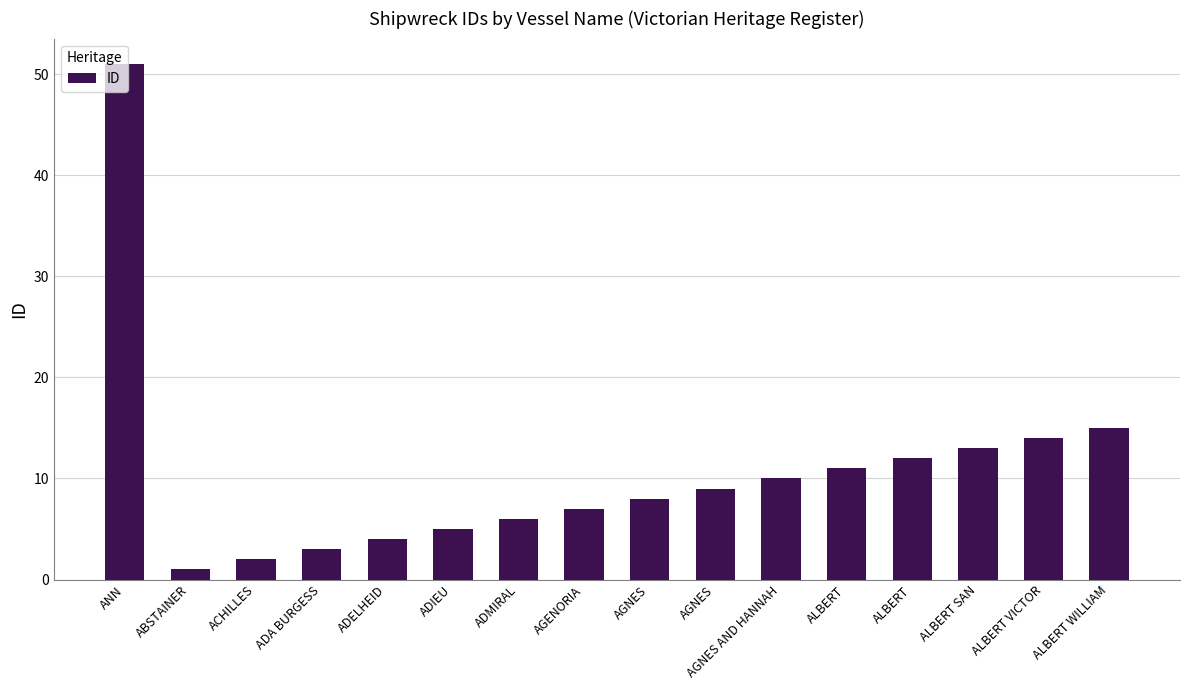

How many bars are there in total?

16